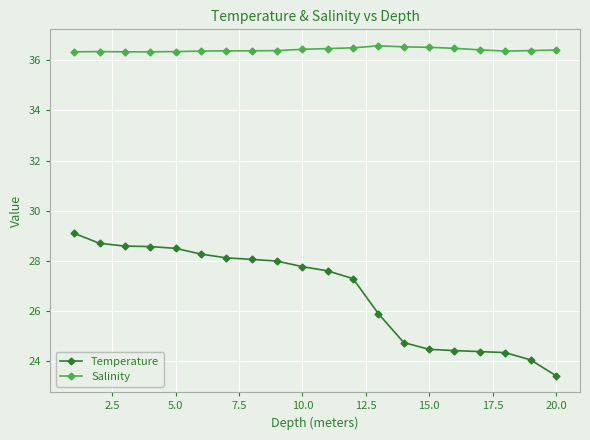

How many values in the Temperature series exceed 27?

12